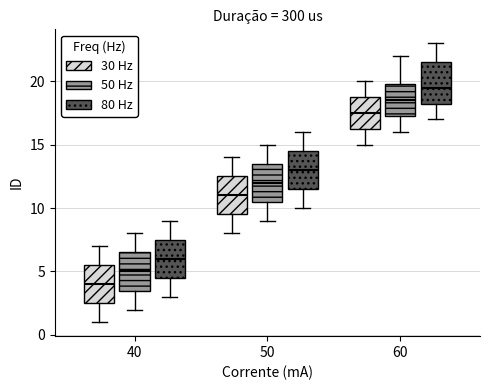

Reading left to right, read every box against the y-axis: the position of its median line, the range the box covers, and the ends of its whiskers. The values are not printed on the chart, so give them approximately, as read against the axis.

40 (30 Hz): median 4.0, box 2.5 to 5.5, whiskers 1.0 to 7.0
40 (50 Hz): median 5.0, box 3.5 to 6.5, whiskers 2.0 to 8.0
40 (80 Hz): median 6.0, box 4.5 to 7.5, whiskers 3.0 to 9.0
50 (30 Hz): median 11.0, box 9.5 to 12.5, whiskers 8.0 to 14.0
50 (50 Hz): median 12.0, box 10.5 to 13.5, whiskers 9.0 to 15.0
50 (80 Hz): median 13.0, box 11.5 to 14.5, whiskers 10.0 to 16.0
60 (30 Hz): median 17.5, box 16.5 to 19.0, whiskers 15.0 to 20.0
60 (50 Hz): median 18.5, box 17.5 to 20.0, whiskers 16.0 to 22.0
60 (80 Hz): median 19.5, box 18.5 to 21.5, whiskers 17.0 to 23.0